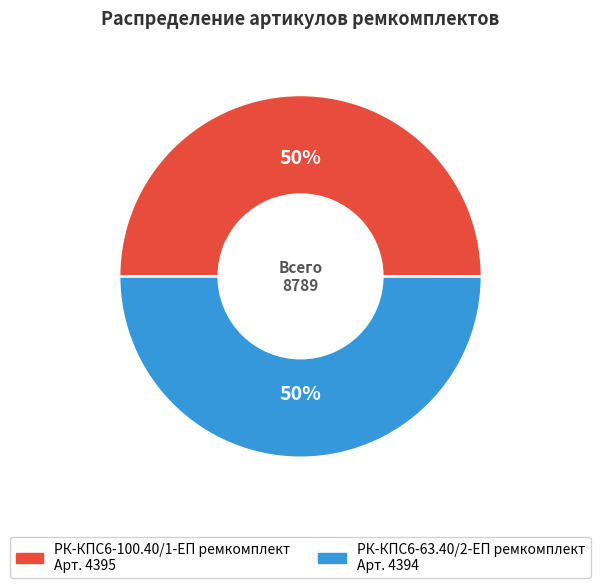

Do РК-КПС6-63.40/2-ЕП ремкомплект and РК-КПС6-100.40/1-ЕП ремкомплект together represent more than half of the pie?

Yes